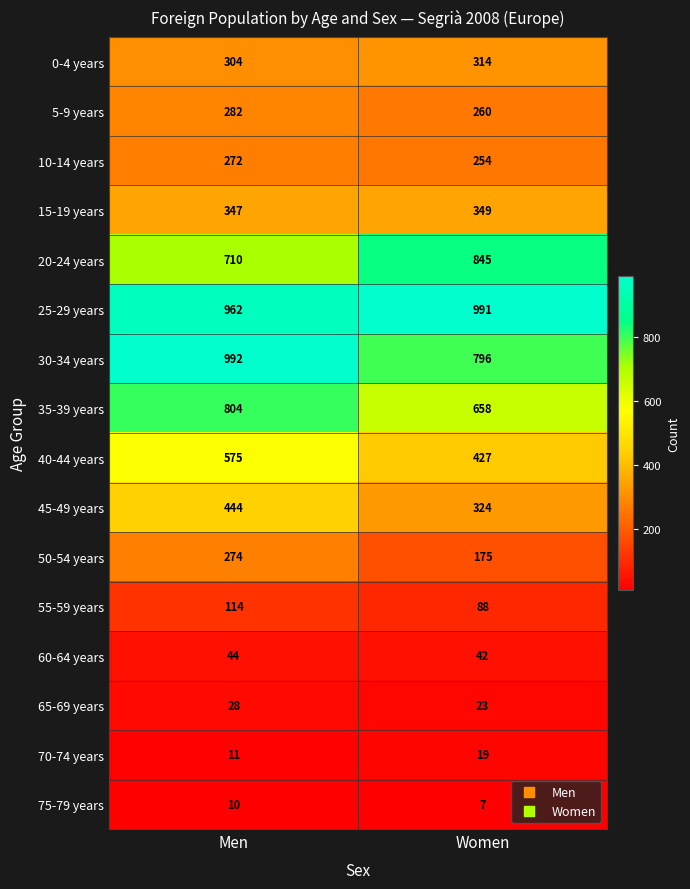

Which series has the largest total across all categories?

25-29 years